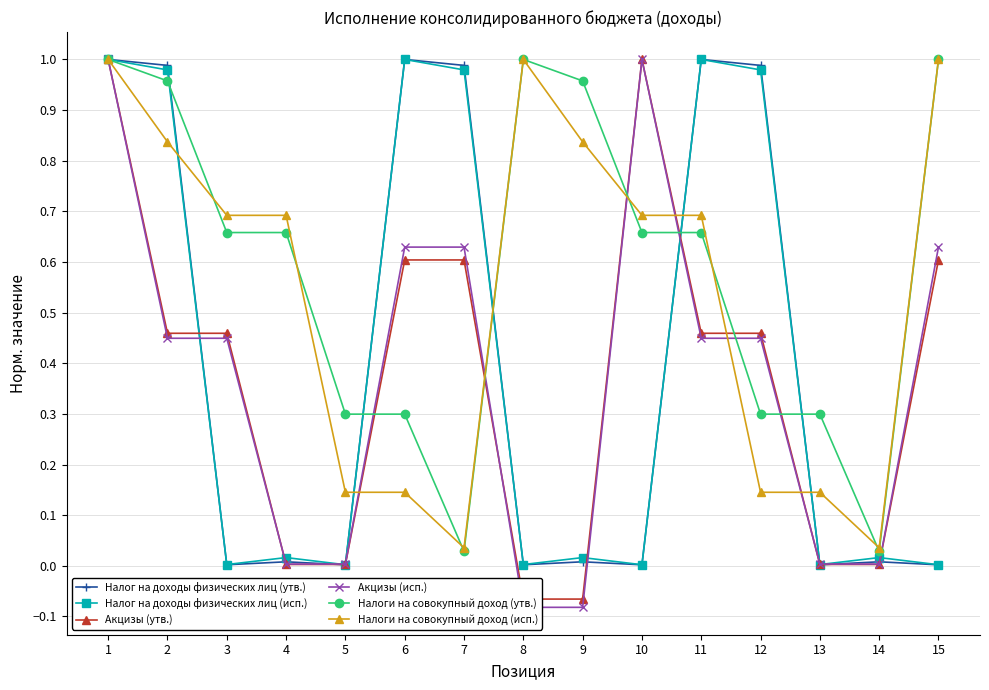

Count the number of data series in this chart.

6